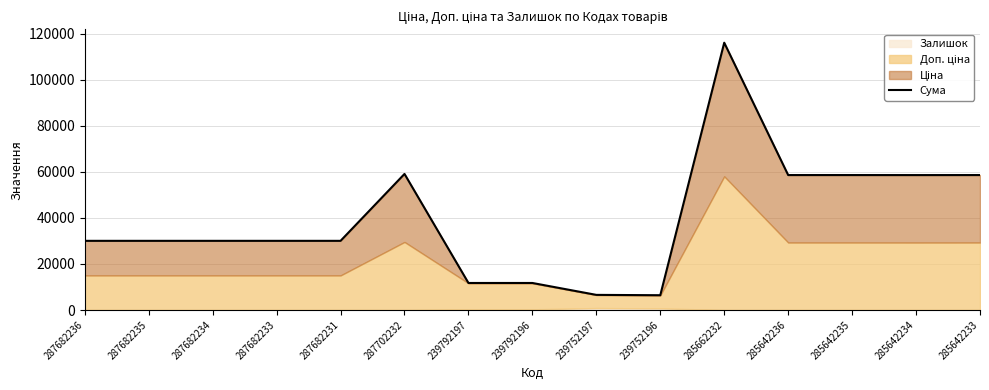

What is the difference between the values at 285642234 and 285642233?

13.0